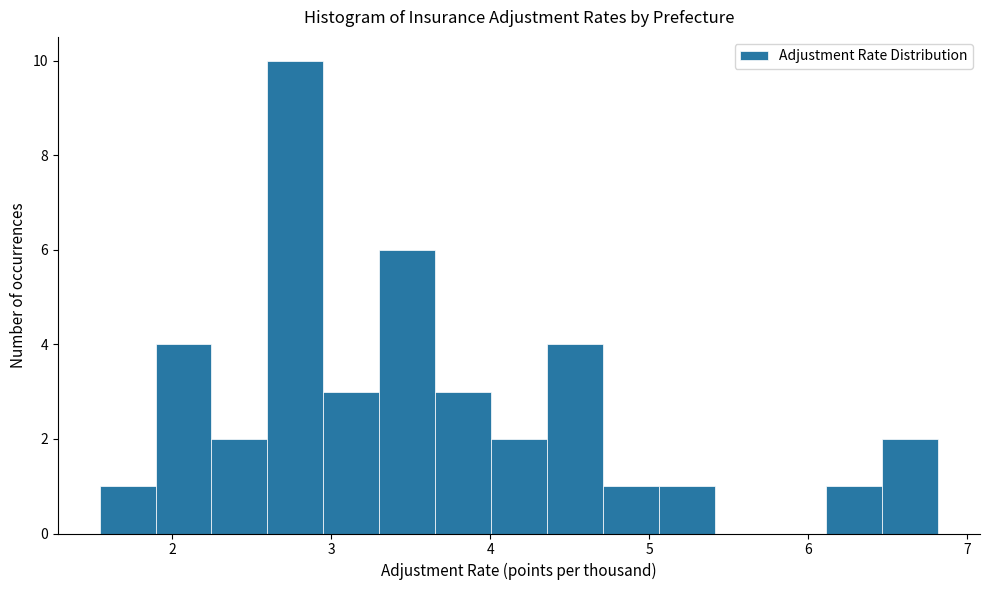

Around what value on the x-axis is the tallest bar? Give the approximate position of its centre, as read against the axis.

2.8